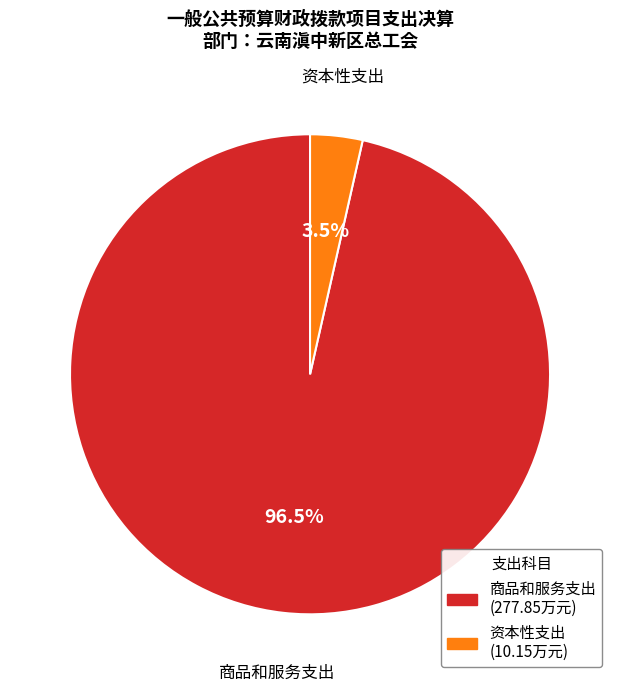

What is the largest slice in the pie chart?

商品和服务支出